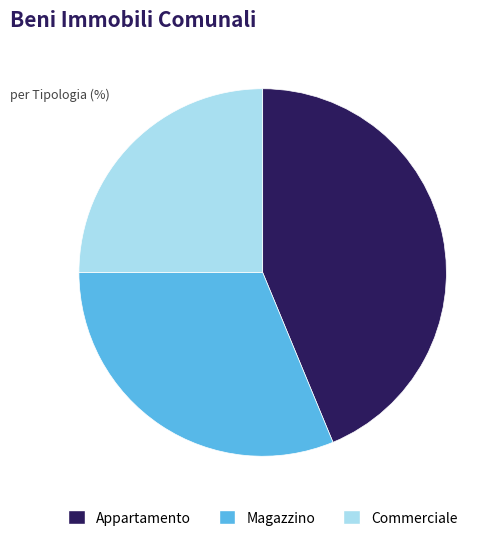

Does Appartamento account for over 50% of the chart?

No